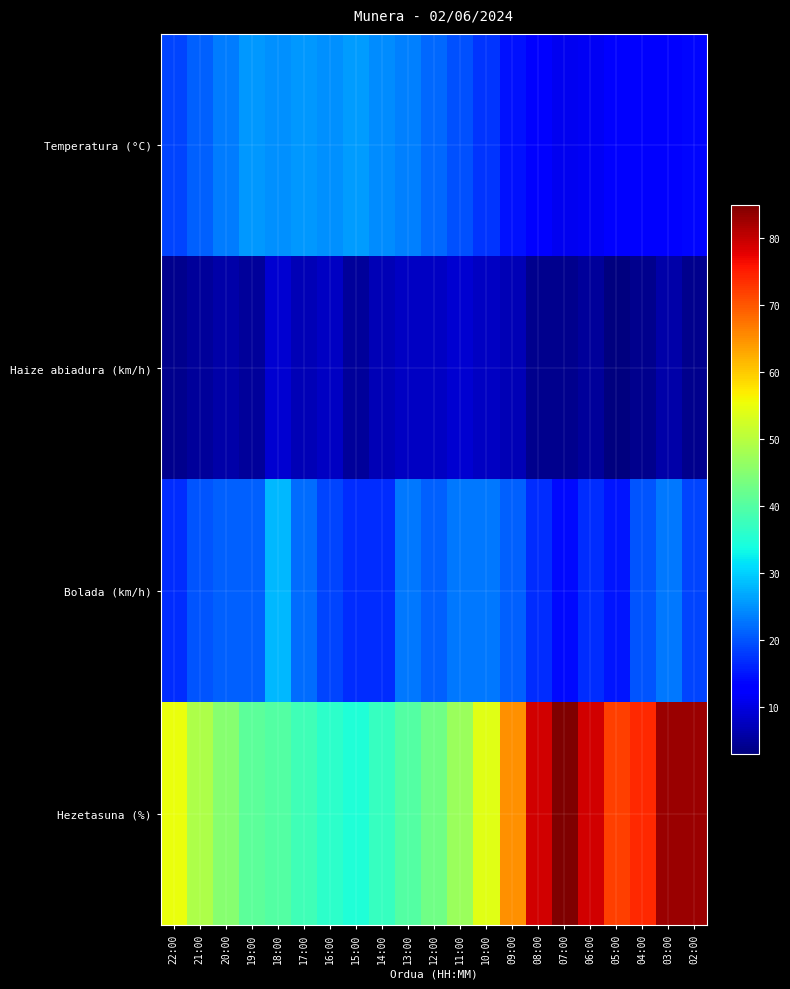

Which series has the largest total across all categories?

Hezetasuna (%)